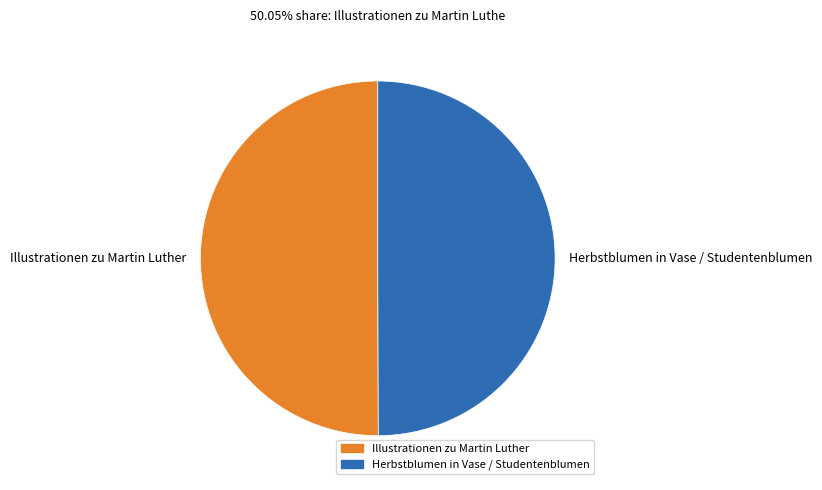

The Illustrationen zu Martin Luther slice represents 50% of the pie. True or false?

True